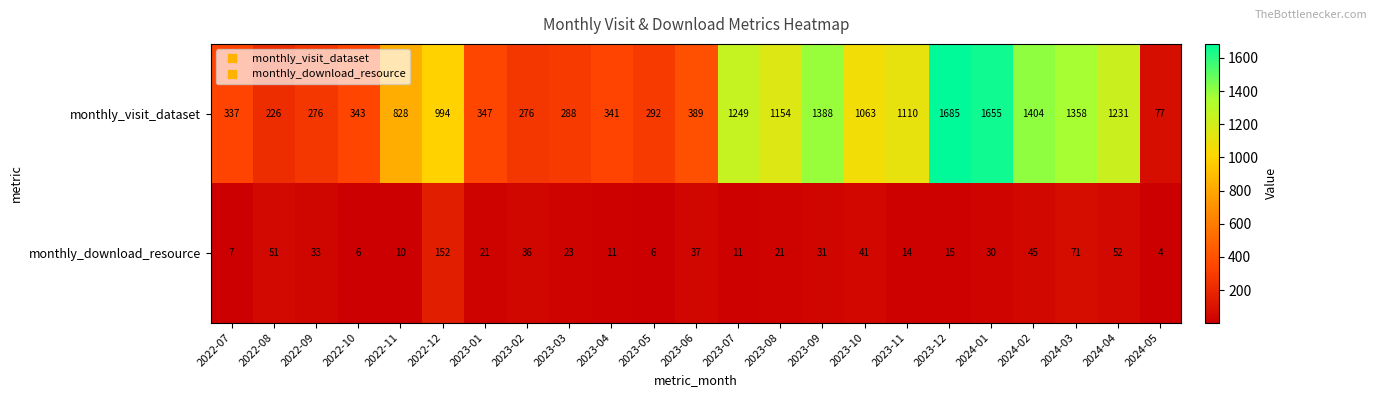

What is the sum of the monthly_download_resource values at 2023-05 and 2022-11?

16